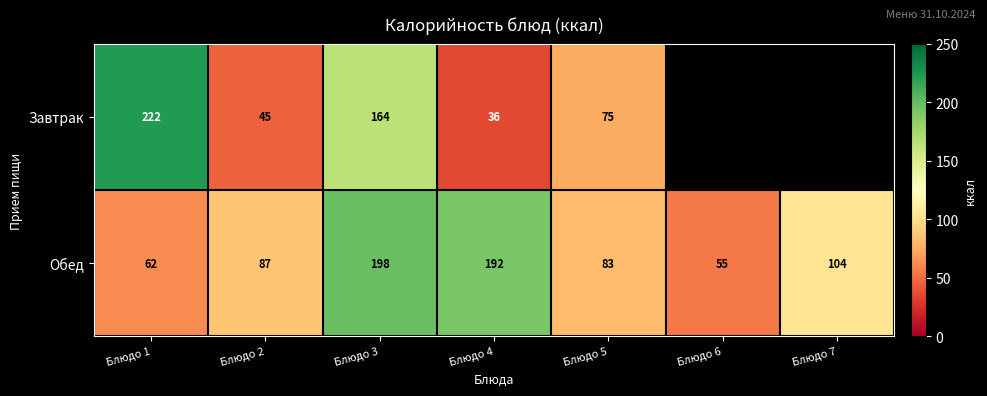

Between Блюдо 1 and Блюдо 5, which series saw the biggest shift?

Завтрак